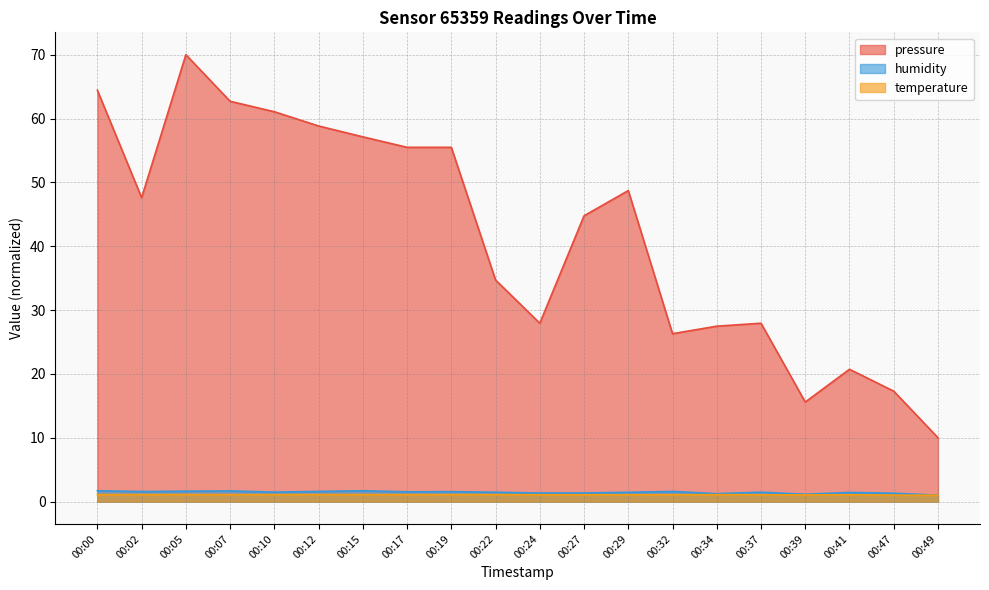

Reading left to right, list all the values displayed in this chart.

pressure: 64.4	47.6	70.0	62.7	61.1	58.8	57.1	55.5	55.5	34.7	27.9	44.8	48.7	26.3	27.5	27.9	15.6	20.7	17.3	10.0
humidity: 1.7	1.6	1.6	1.7	1.5	1.6	1.7	1.5	1.6	1.5	1.3	1.4	1.5	1.6	1.2	1.5	1.2	1.4	1.3	1.0
temperature: 1.1	1.1	1.1	1.1	1.1	1.1	1.1	1.1	1.1	1.1	1.1	1.1	1.1	1.1	1.1	1.1	1.0	1.1	1.0	1.0